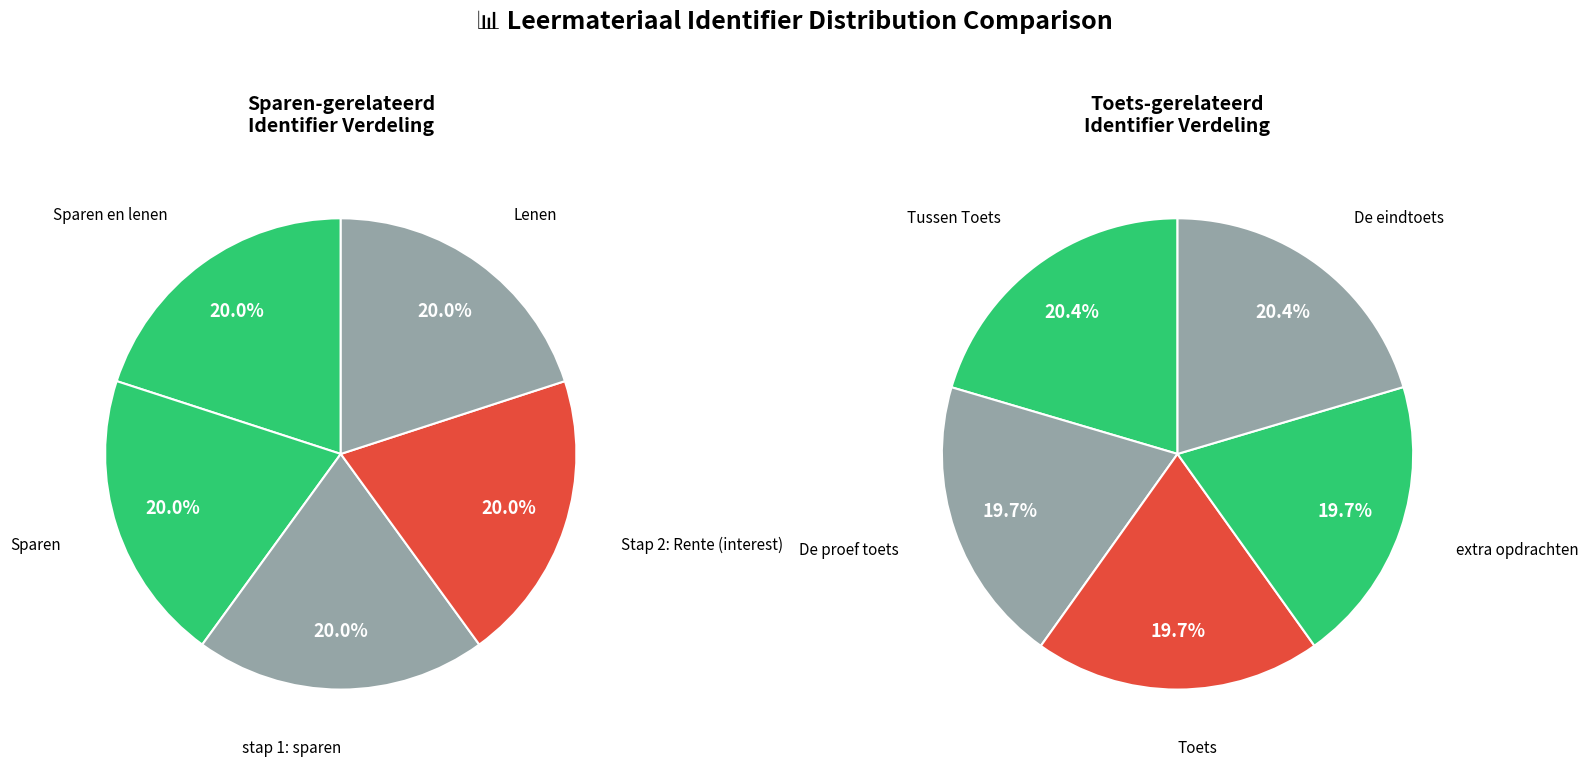

How much of the chart is everything except 4?

80.0%